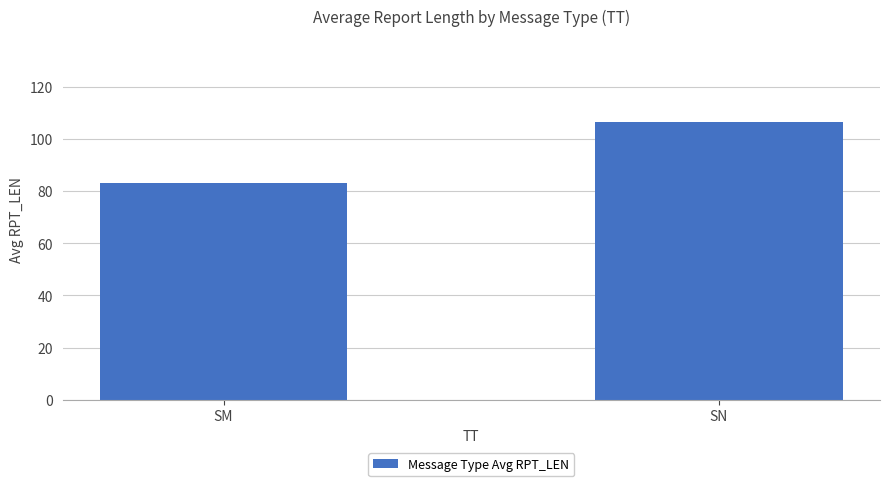

Read the value at SM.

83.0